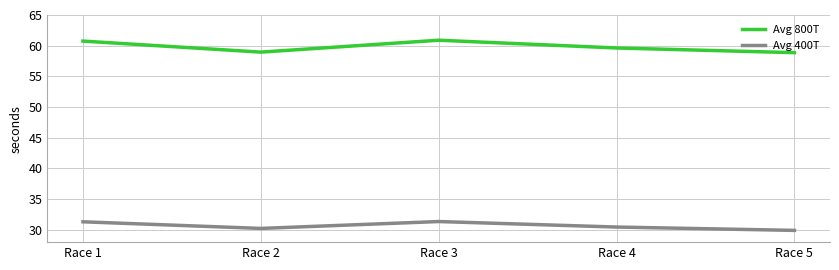

True or false: Avg 800T and Avg 400T cross at least once.

False